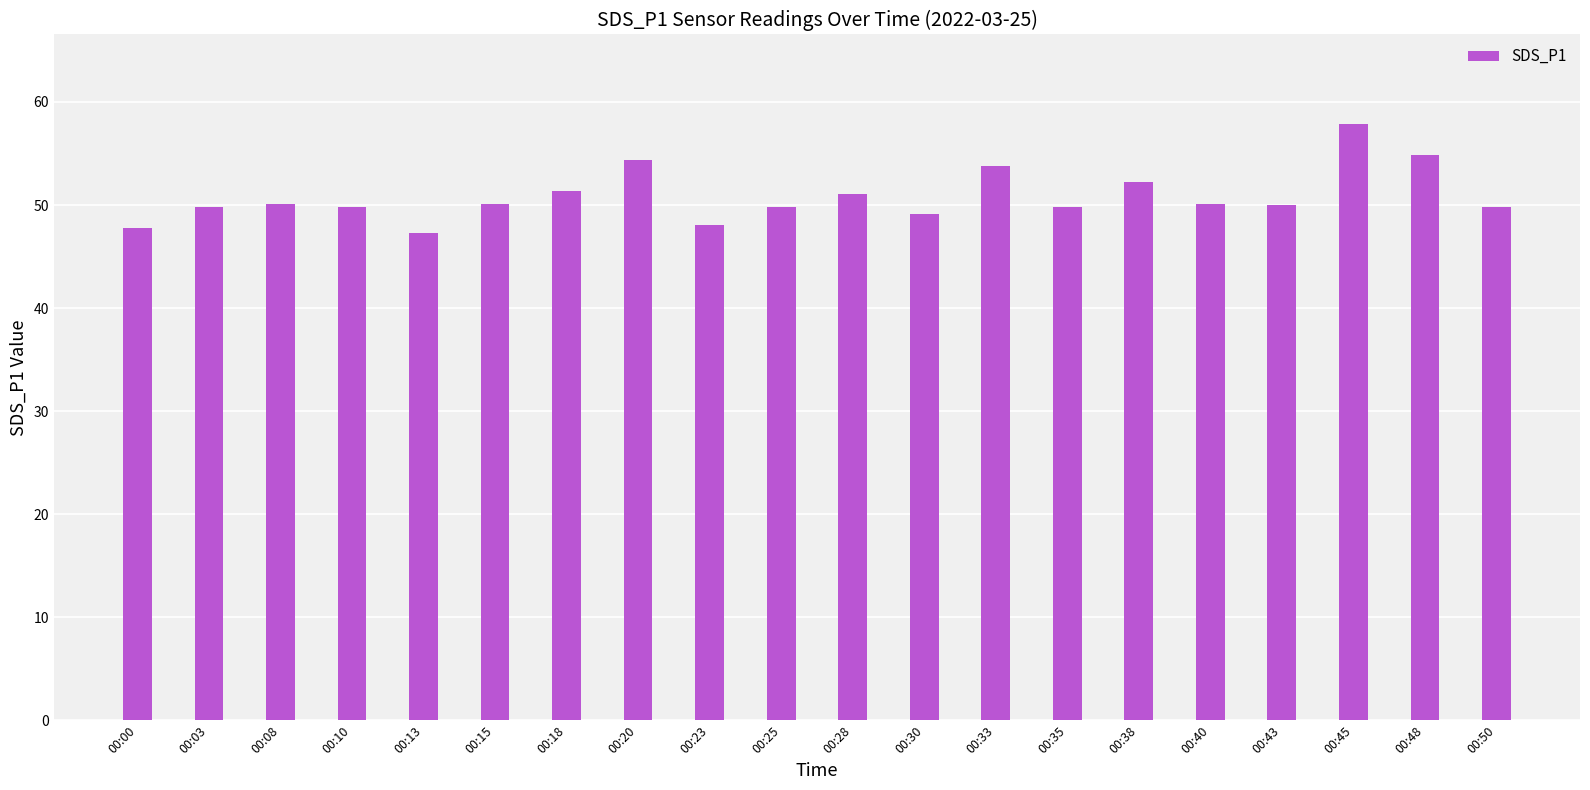

Approximately how many times larger is the value at 00:25 compared to 00:15?

1.0